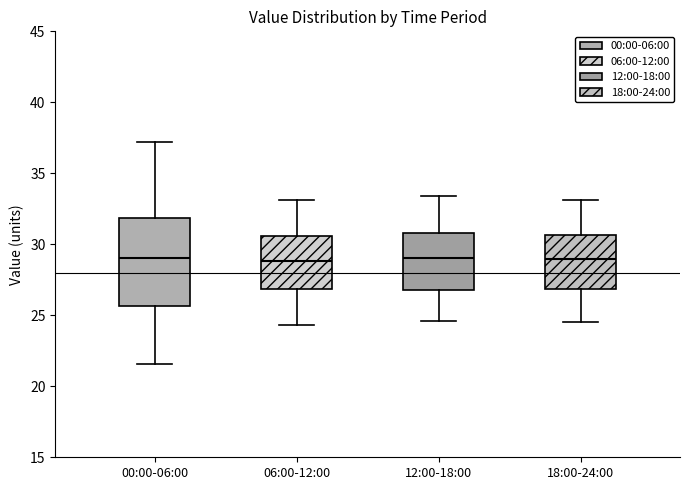

Reading left to right, read every box against the y-axis: the position of its median line, the range the box covers, and the ends of its whiskers. The values are not printed on the chart, so give them approximately, as read against the axis.

00:00-06:00: median 29.0, box 25.5 to 32.0, whiskers 21.5 to 37.0
06:00-12:00: median 29.0, box 27.0 to 30.5, whiskers 24.5 to 33.0
12:00-18:00: median 29.0, box 27.0 to 31.0, whiskers 24.5 to 33.5
18:00-24:00: median 29.0, box 27.0 to 30.5, whiskers 24.5 to 33.0